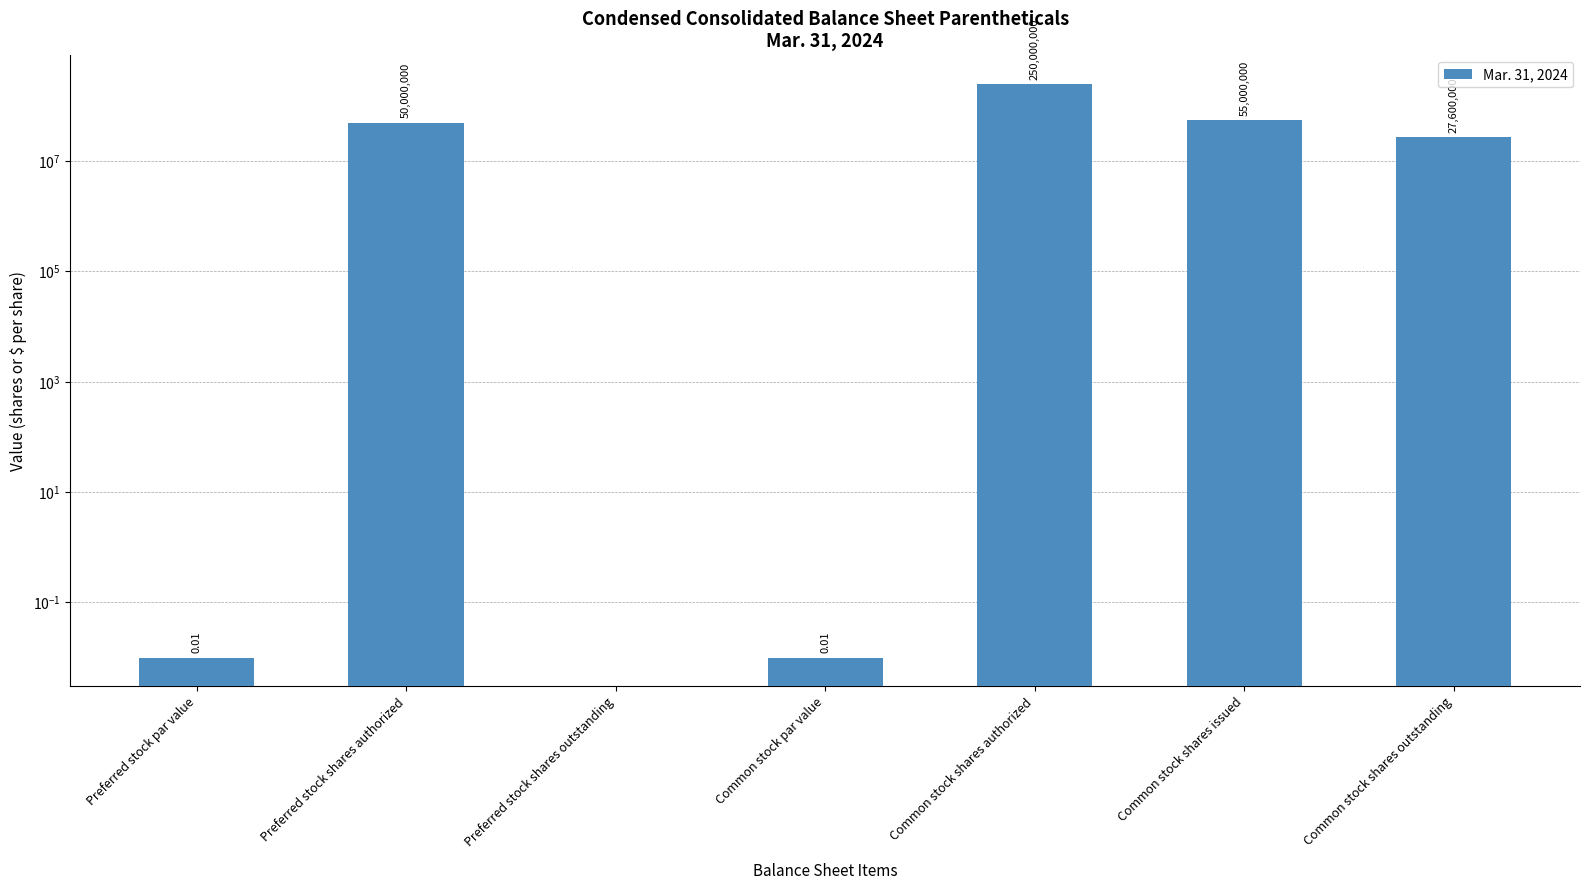

True or false: the data shows 7707641.1 at Common stock shares outstanding.

False